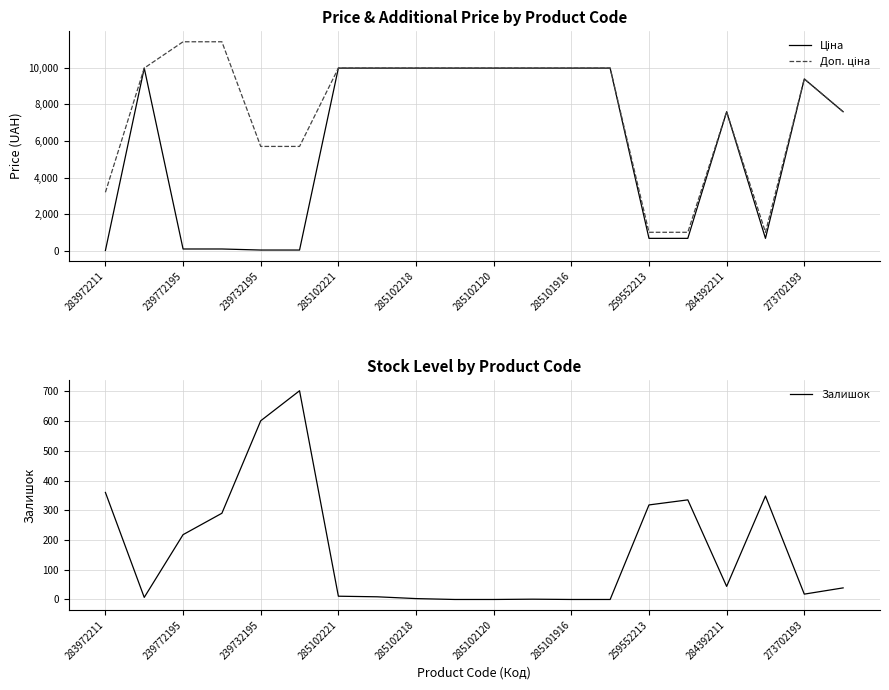

What is the minimum value for Ціна?

32.0